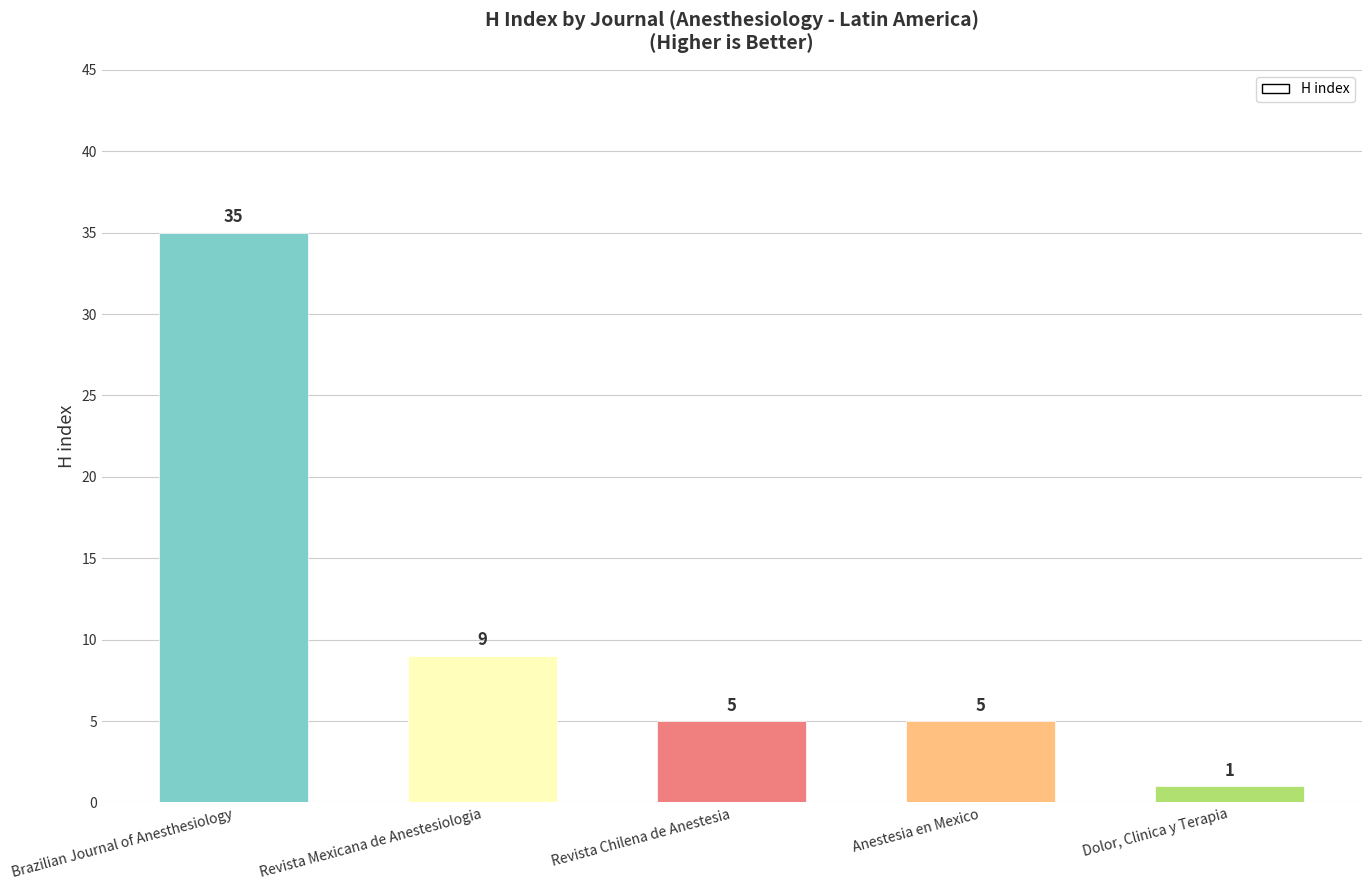

How many values are below 5?

1